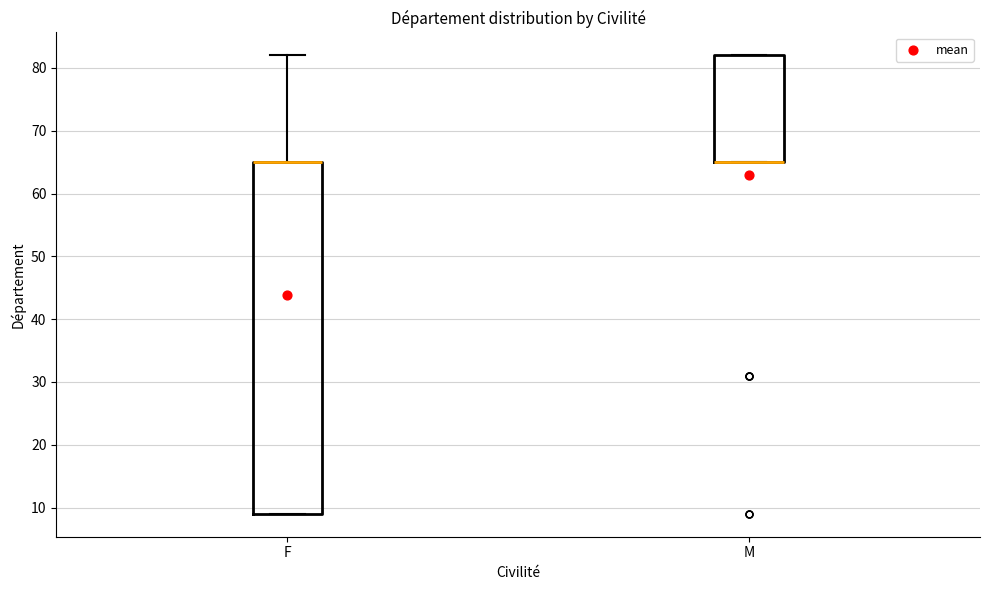

Reading left to right, read every box against the y-axis: the position of its median line, the range the box covers, and the ends of its whiskers. The values are not printed on the chart, so give them approximately, as read against the axis.

F: median 65 (drawn on the box's upper edge), box 9 to 65, whiskers 9 to 82
M: median 65 (drawn on the box's lower edge), box 65 to 82, whiskers 65 to 82